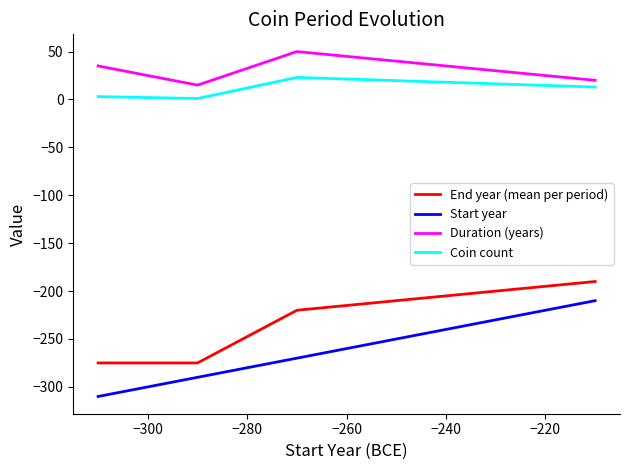

True or false: Start year and Coin count intersect in this chart.

False